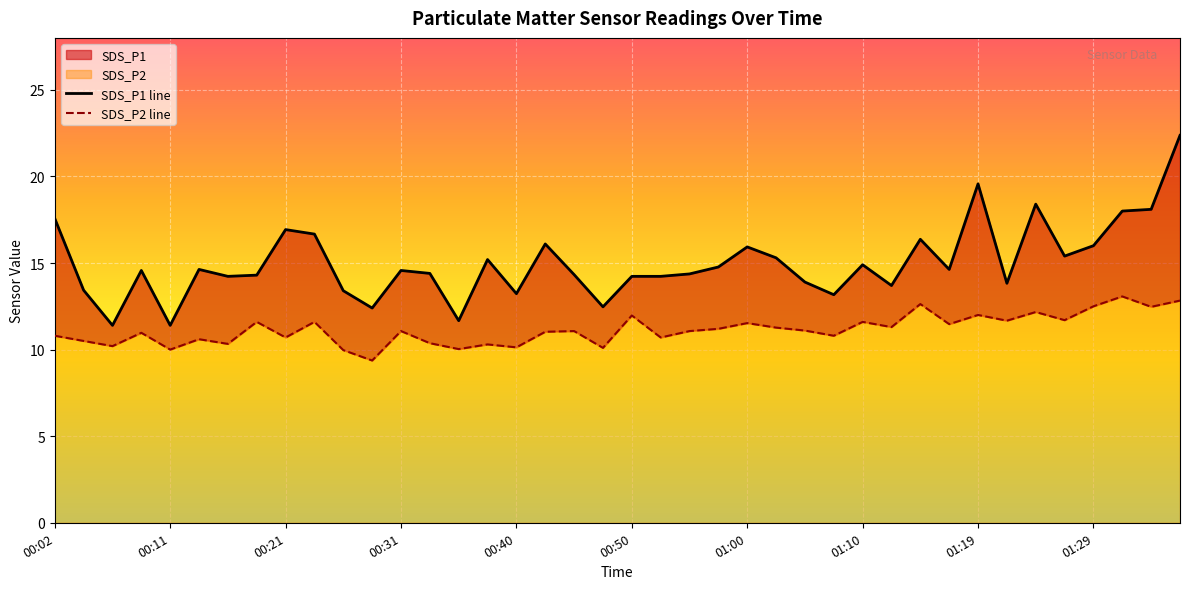

What is the sum of the SDS_P1 line values at 33 and 27?

27.0